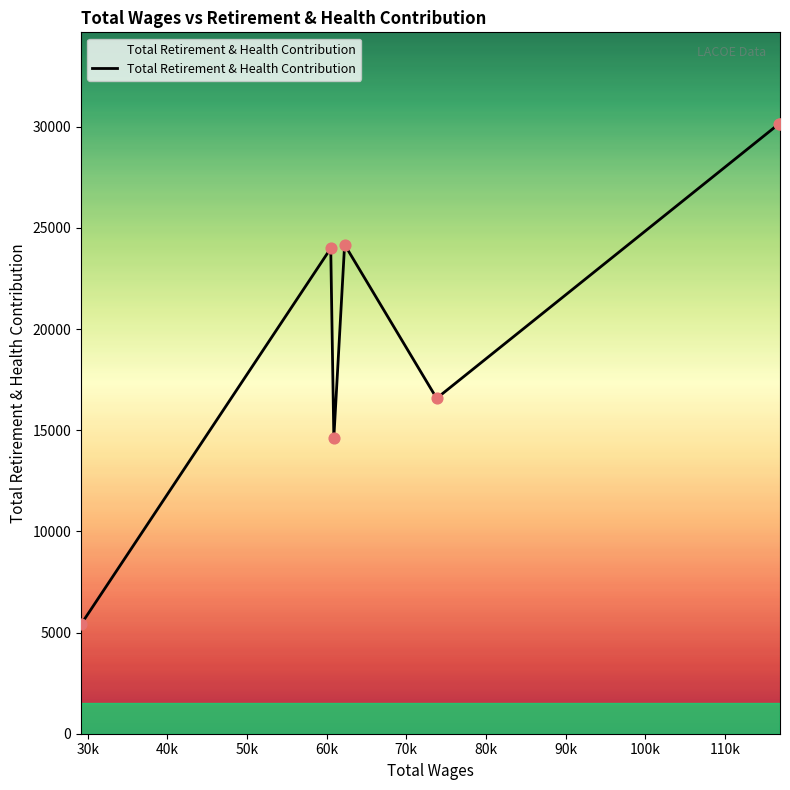

What is the minimum value shown in the chart?

5405